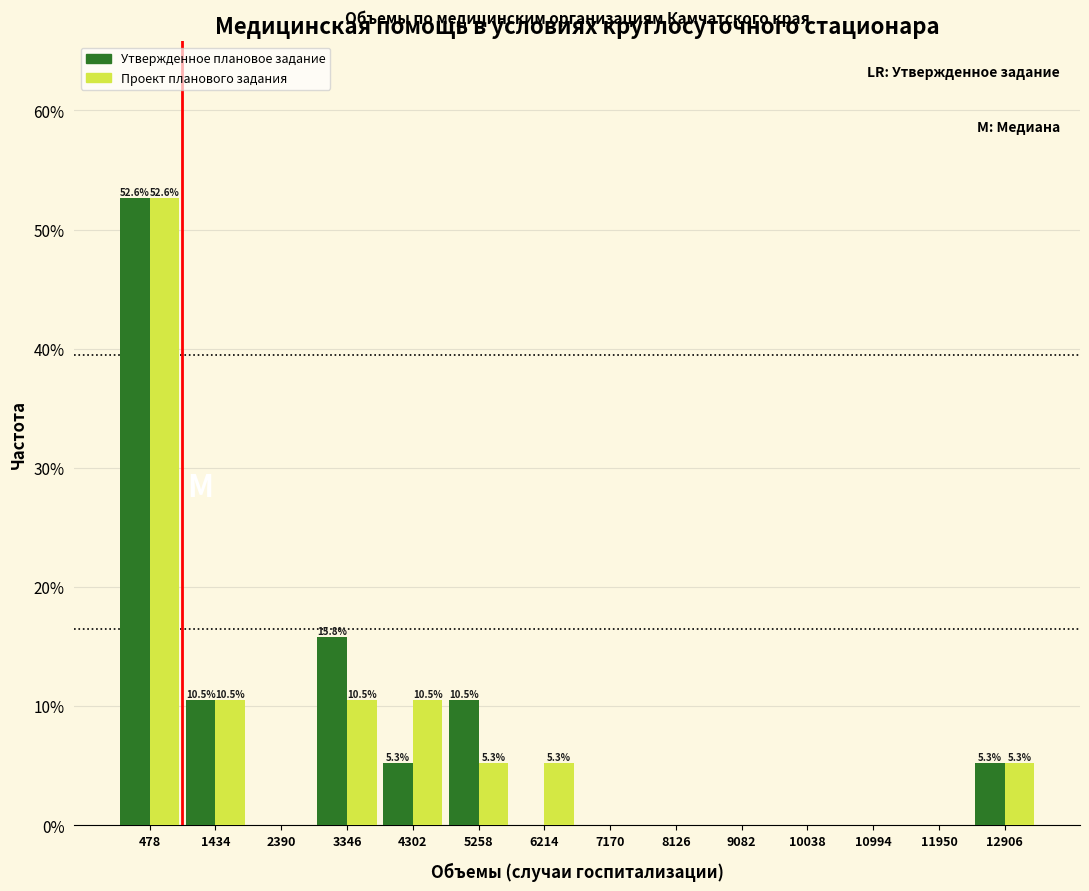

In the Утвержденное плановое задание series, which range on the x-axis has the tallest bar?

0 to 1000